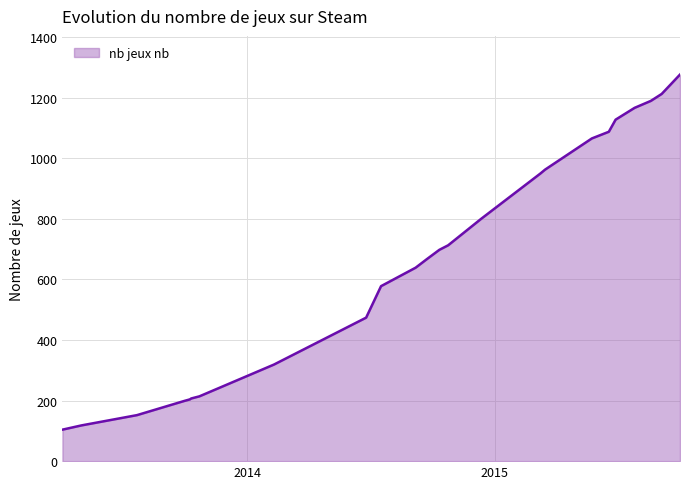

What is the difference between the maximum and minimum values?

1173